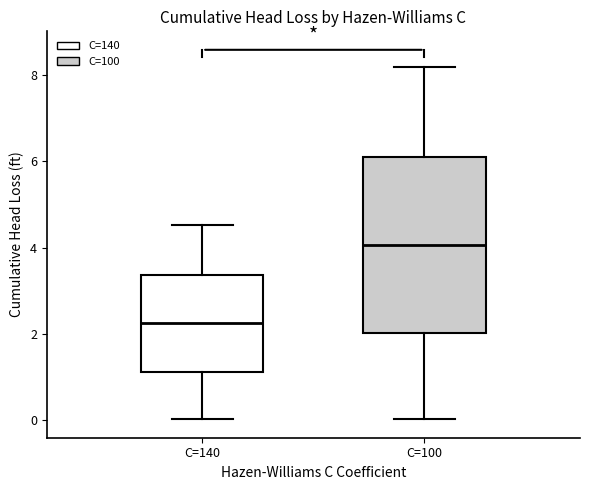

Reading left to right, read every box against the y-axis: the position of its median line, the range the box covers, and the ends of its whiskers. The values are not printed on the chart, so give them approximately, as read against the axis.

C=140: median 2.2, box 1.2 to 3.4, whiskers 0.0 to 4.6
C=100: median 4.0, box 2.0 to 6.2, whiskers 0.0 to 8.2